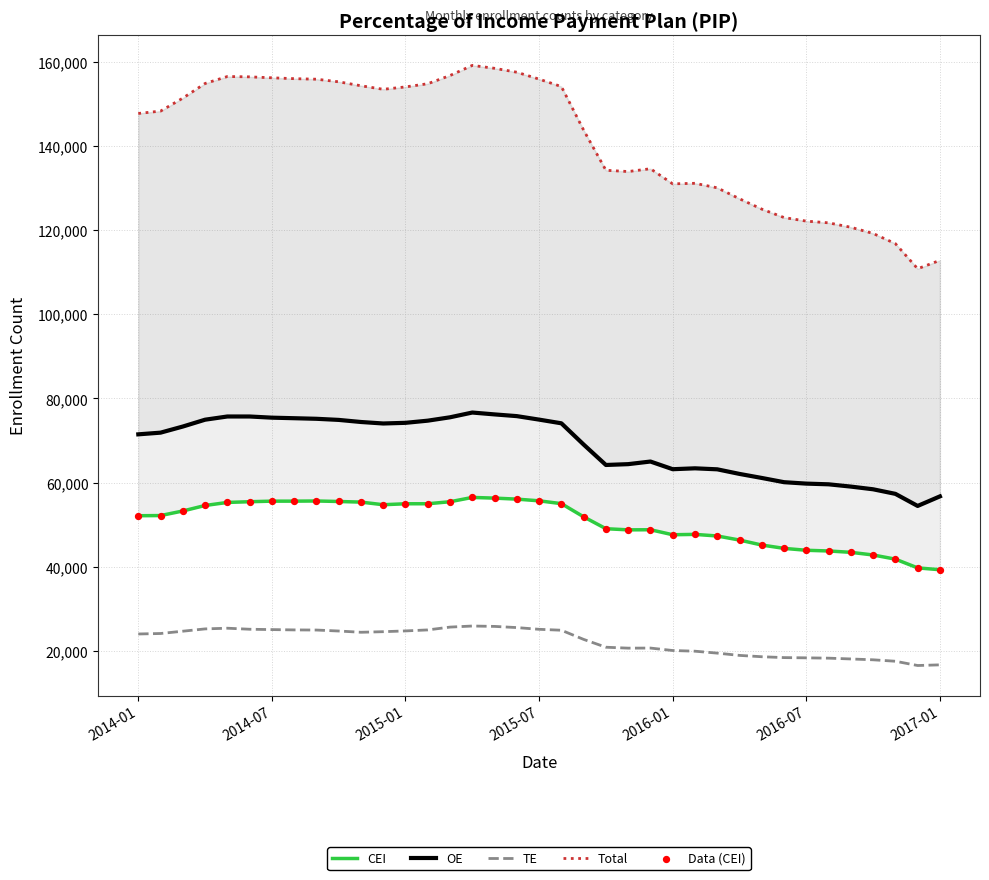

The value of TE at 2015-07 is 12244. True or false?

False